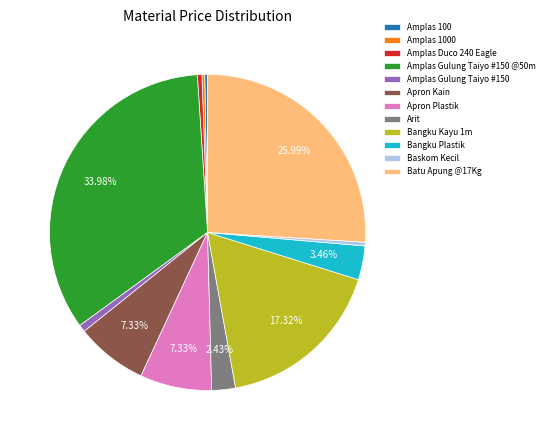

Does any single category account for the majority?

No